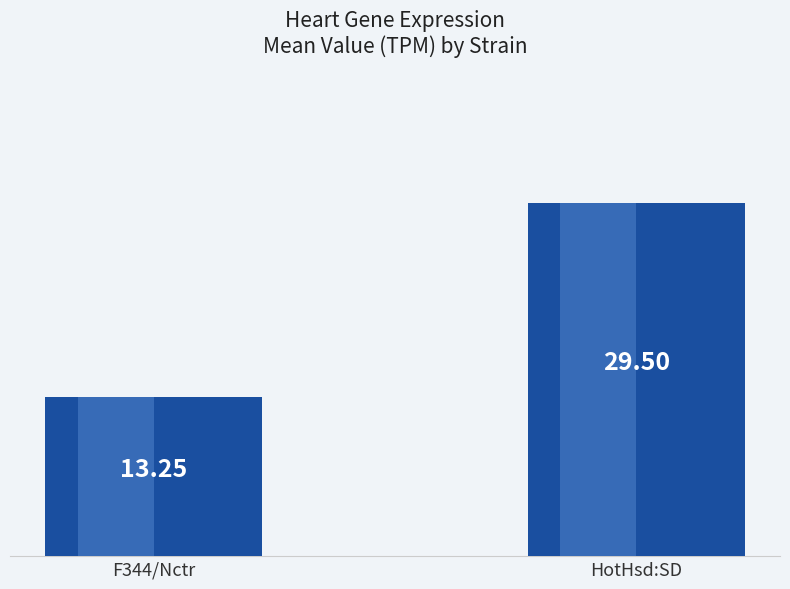

How many bars are there in total?

2